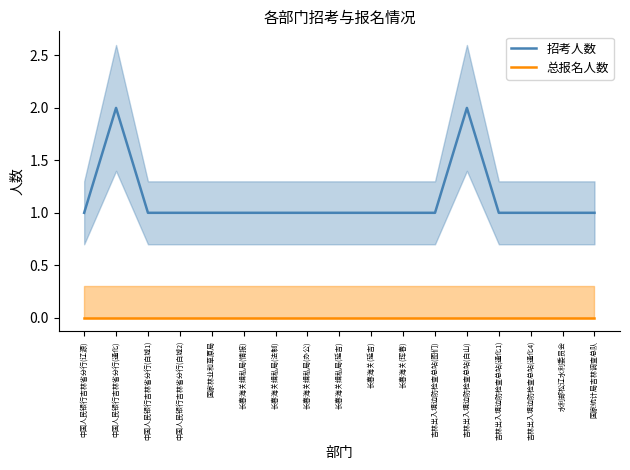

At which category is the sum across all series the highest?

中国人民银行吉林省分行(通化)